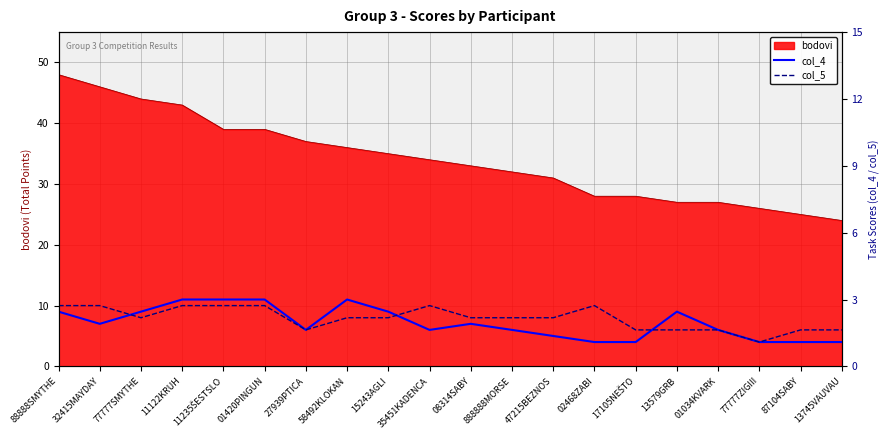

How many lines are shown in the chart?

2